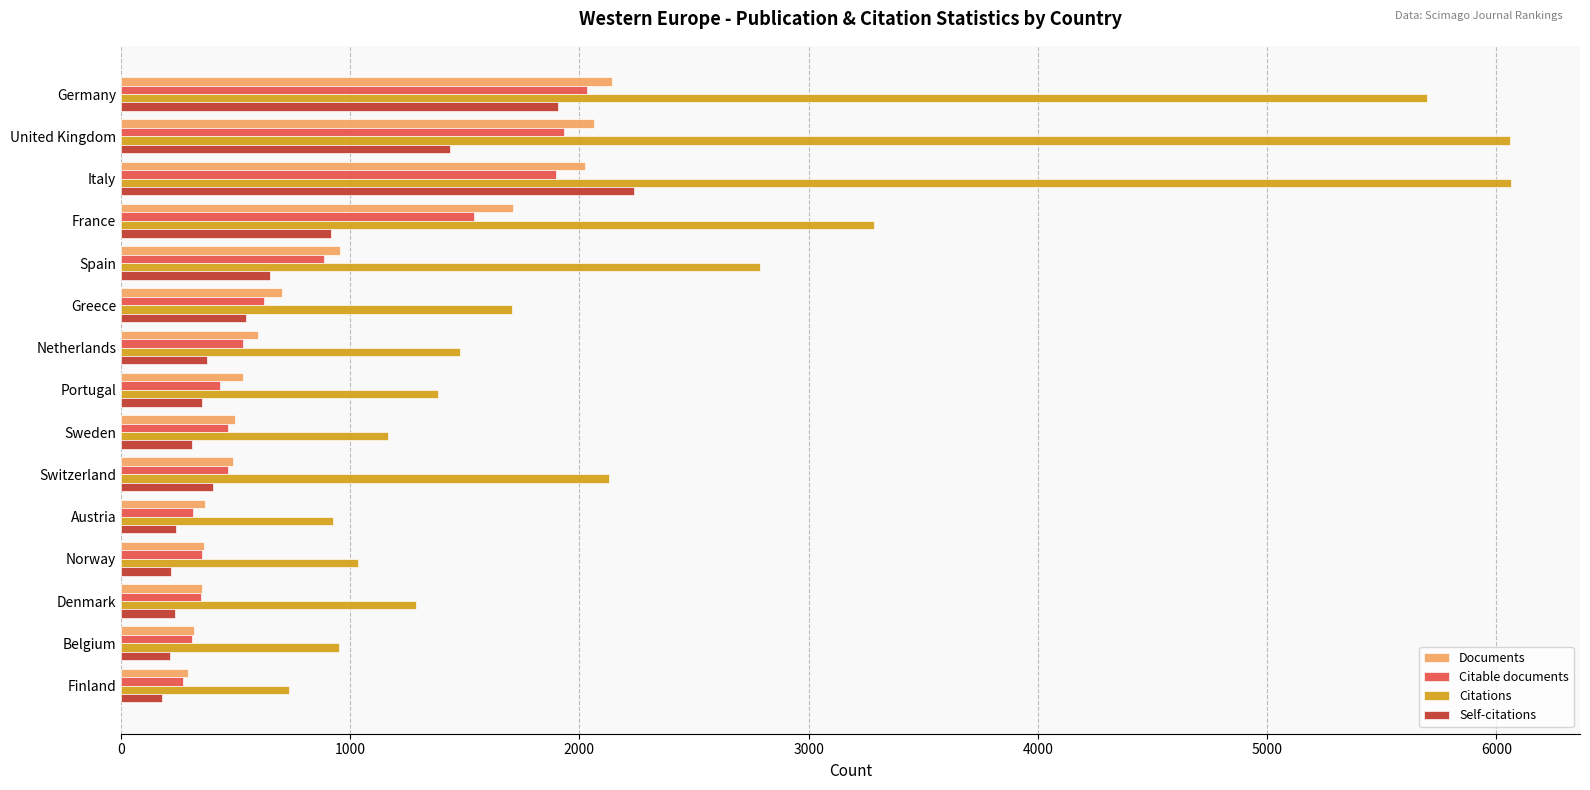

At how many categories does at least one series exceed 4583?

3